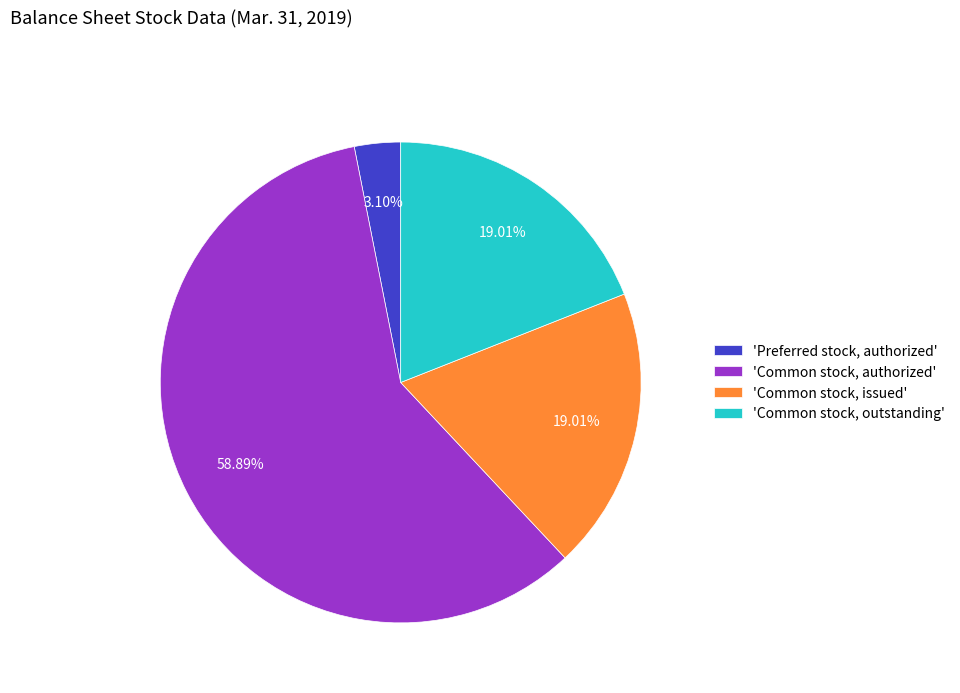

What is the smallest slice in the pie chart?

'Preferred stock, authorized'